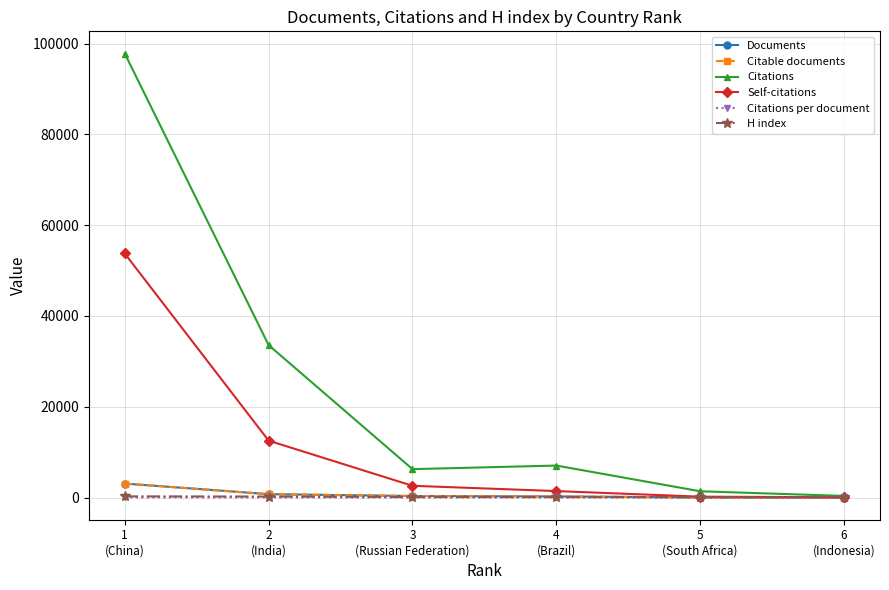

What is the maximum value for Documents?

3085.0